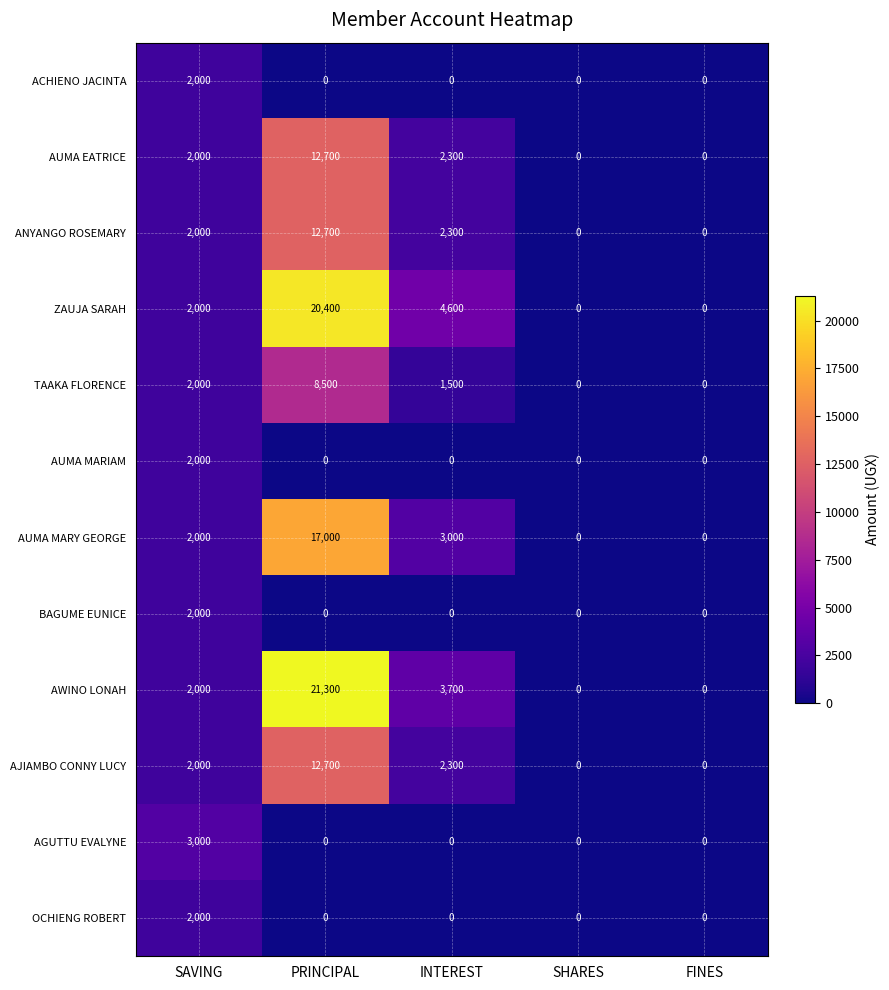

What is the total value across all series at INTEREST?

19700